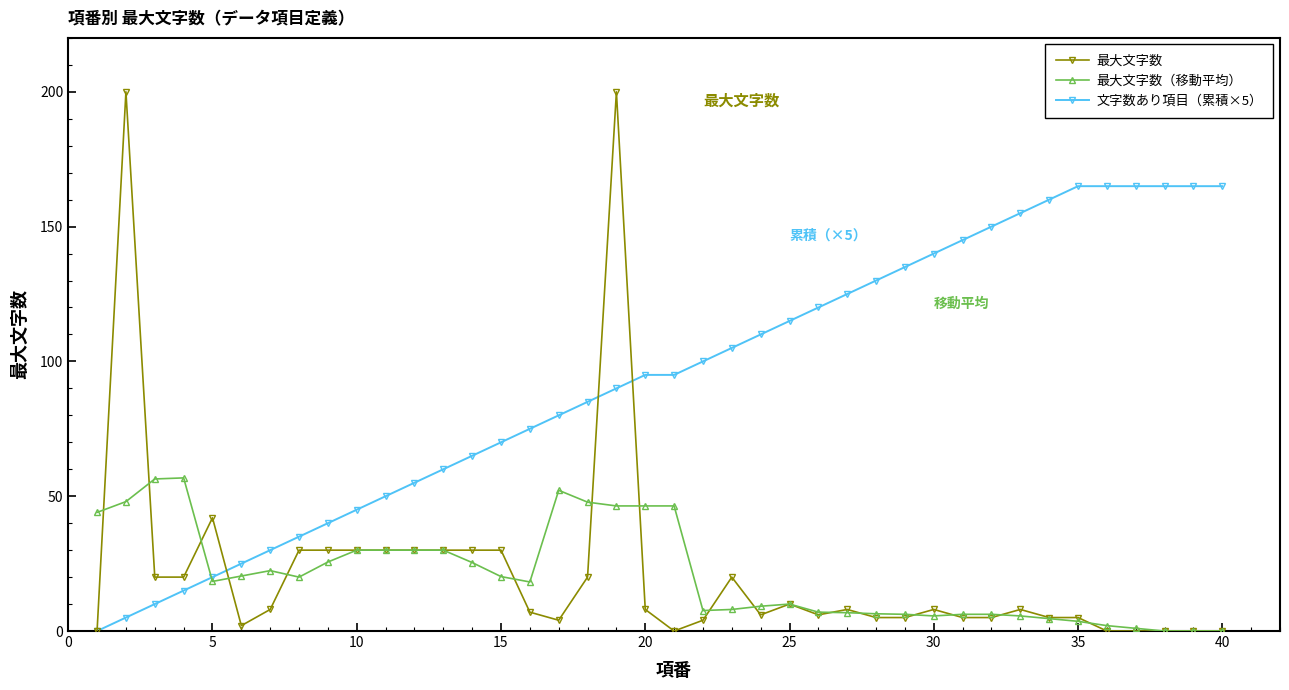

List the series in order of their peak value, lowest first.

最大文字数（移動平均）, 文字数あり項目（累積×5）, 最大文字数